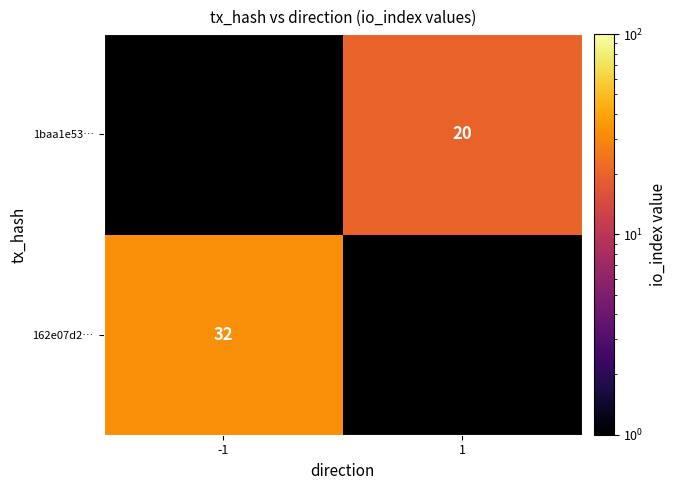

True or false: 1baa1e53… has a value of 6.3 at 1.

False